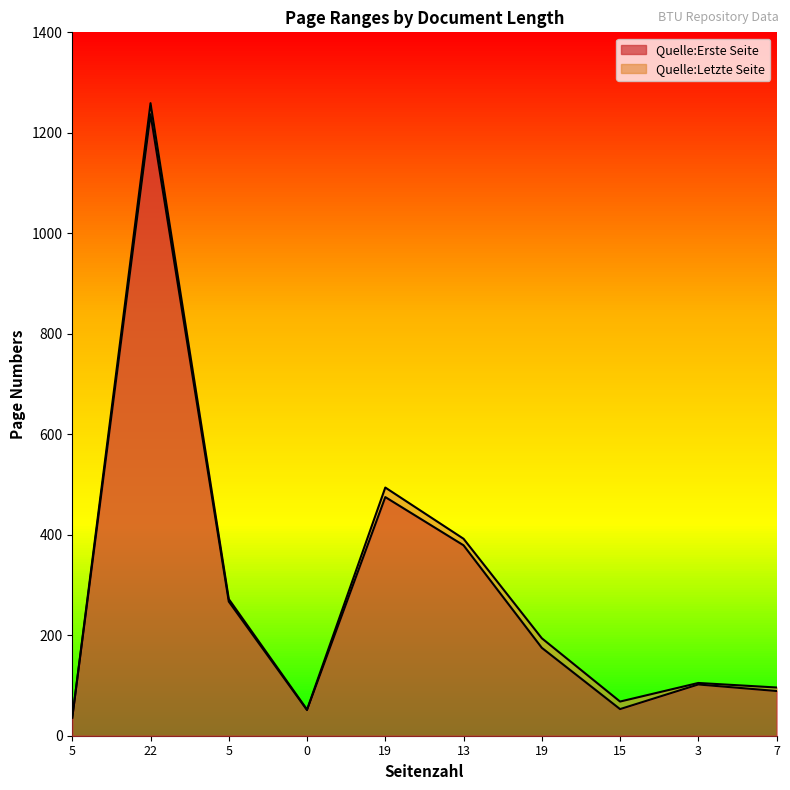

Which series has the largest range (max minus min)?

Quelle:Letzte Seite